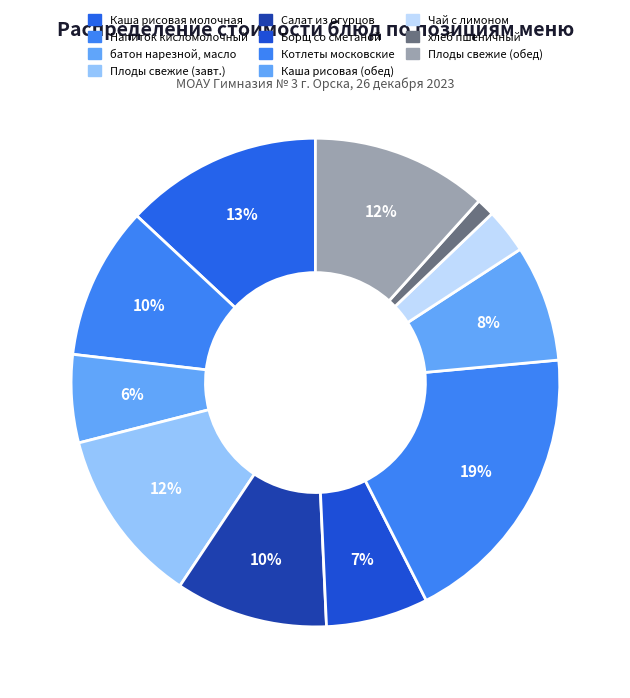

Is there a majority slice in this chart?

No